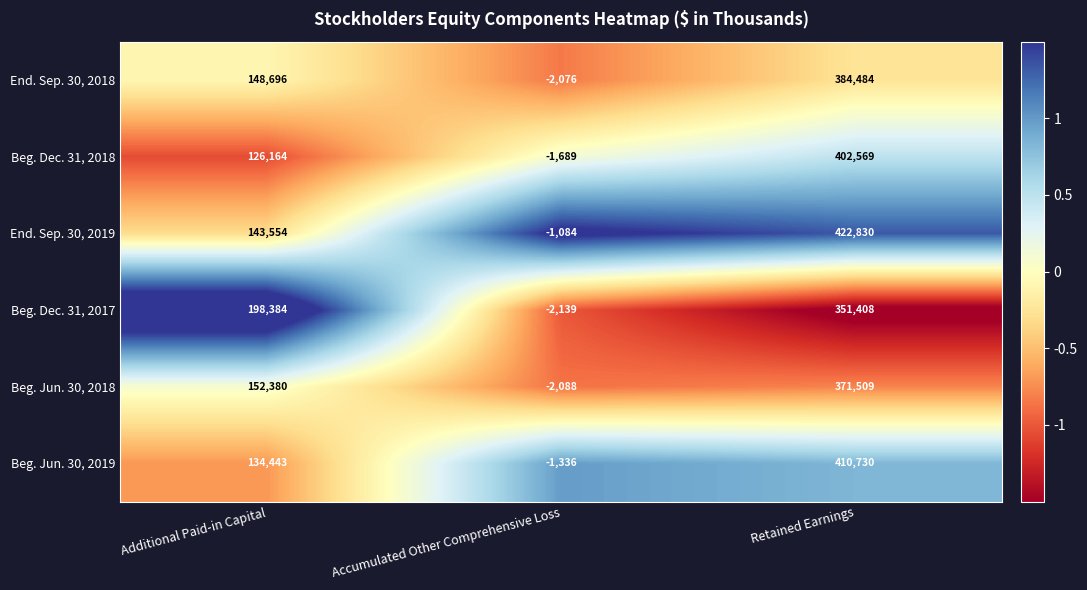

Is it true that Beg. Dec. 31, 2017 equals 351408 at Retained Earnings?

True